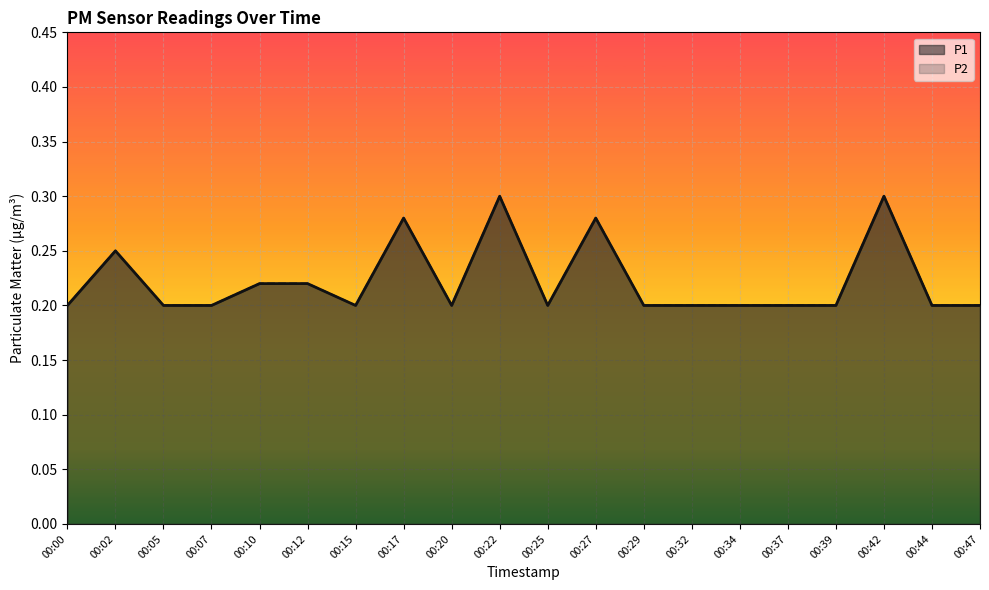

Reading left to right, transcribe all the data shown in this chart.

P1: 0.2	0.2	0.2	0.2	0.2	0.2	0.2	0.3	0.2	0.3	0.2	0.3	0.2	0.2	0.2	0.2	0.2	0.3	0.2	0.2
P2: 0.2	0.2	0.2	0.2	0.2	0.2	0.2	0.3	0.2	0.3	0.2	0.3	0.2	0.2	0.2	0.2	0.2	0.3	0.2	0.2